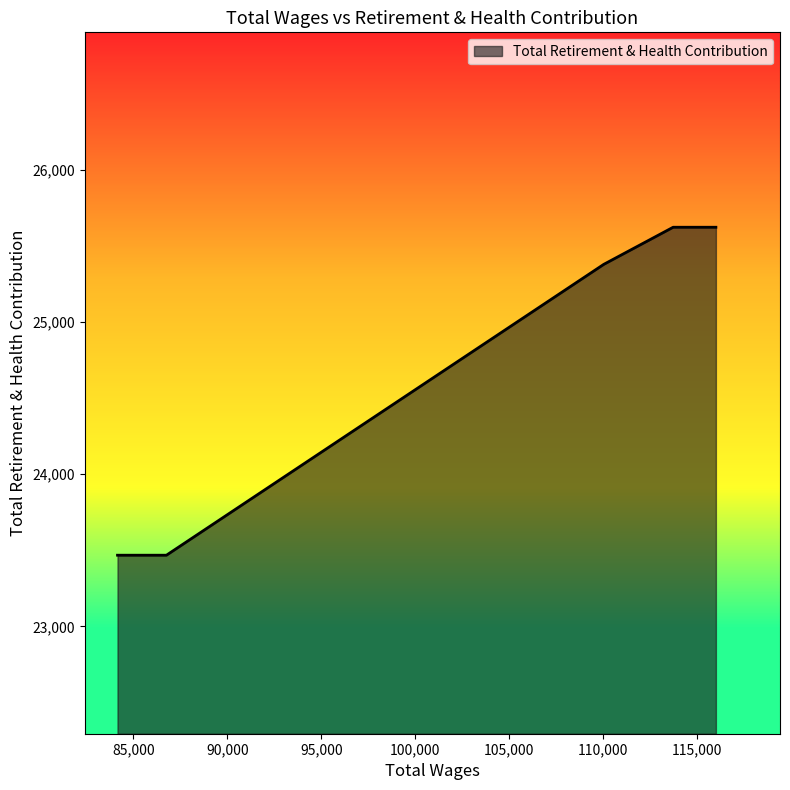

What is the sum of all values?

123562.2